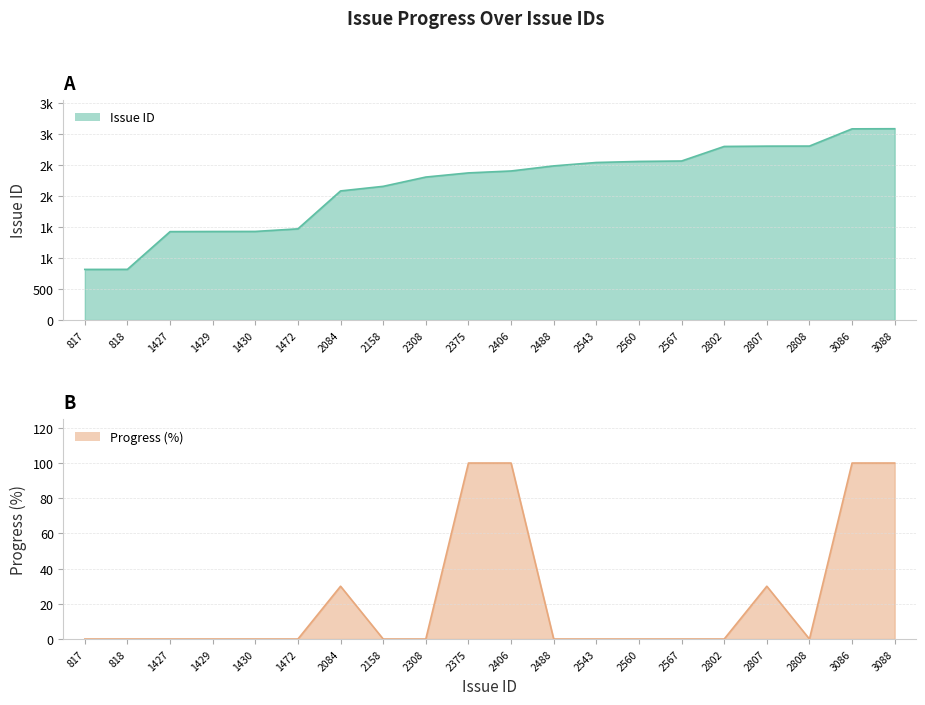

What is the sum of all Issue ID values?

43473